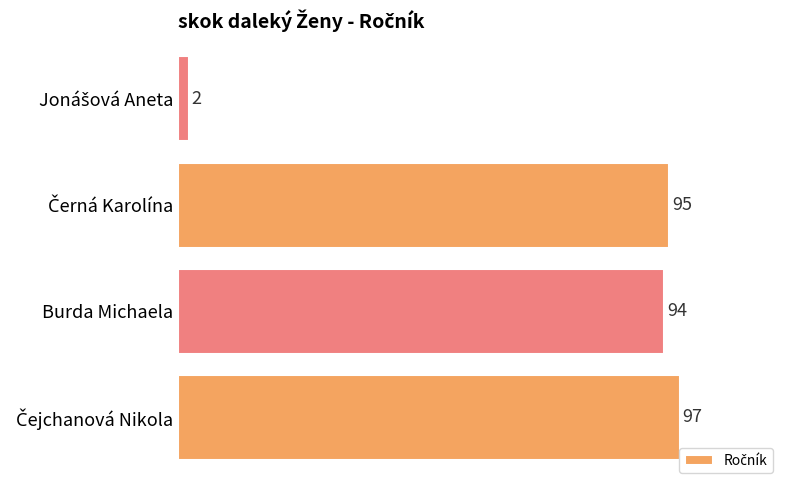

The value at Burda Michaela is 60. True or false?

False